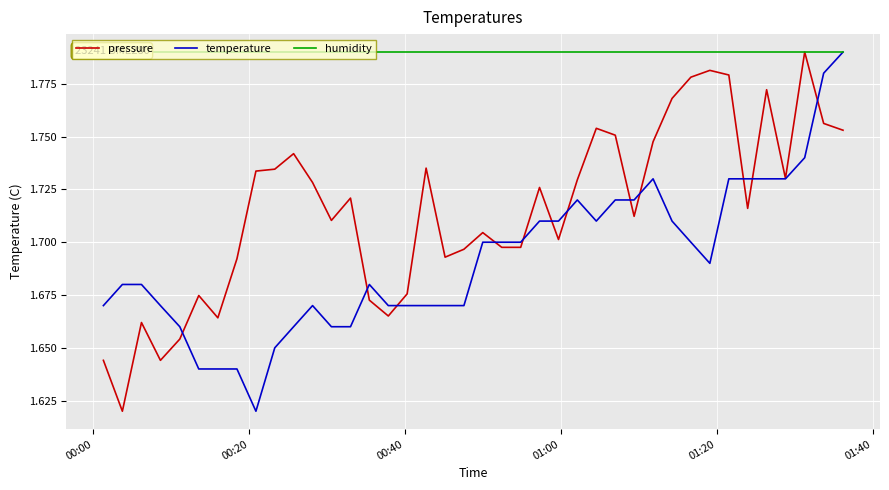

What is the value of the humidity point at the 38th from the left?

1.8